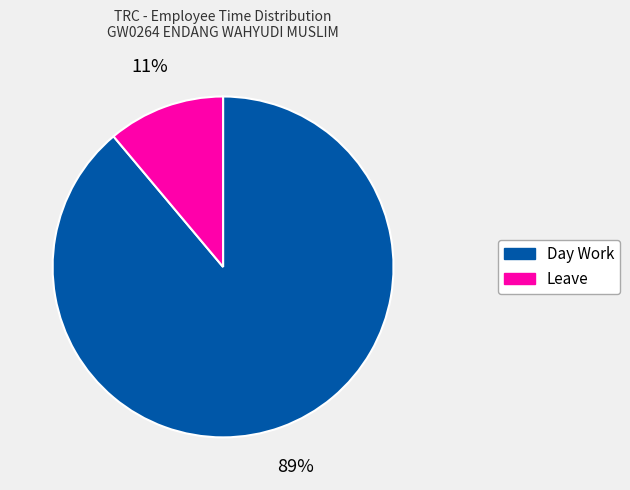

To the nearest percent, what percentage of the pie is Day Work?

89%